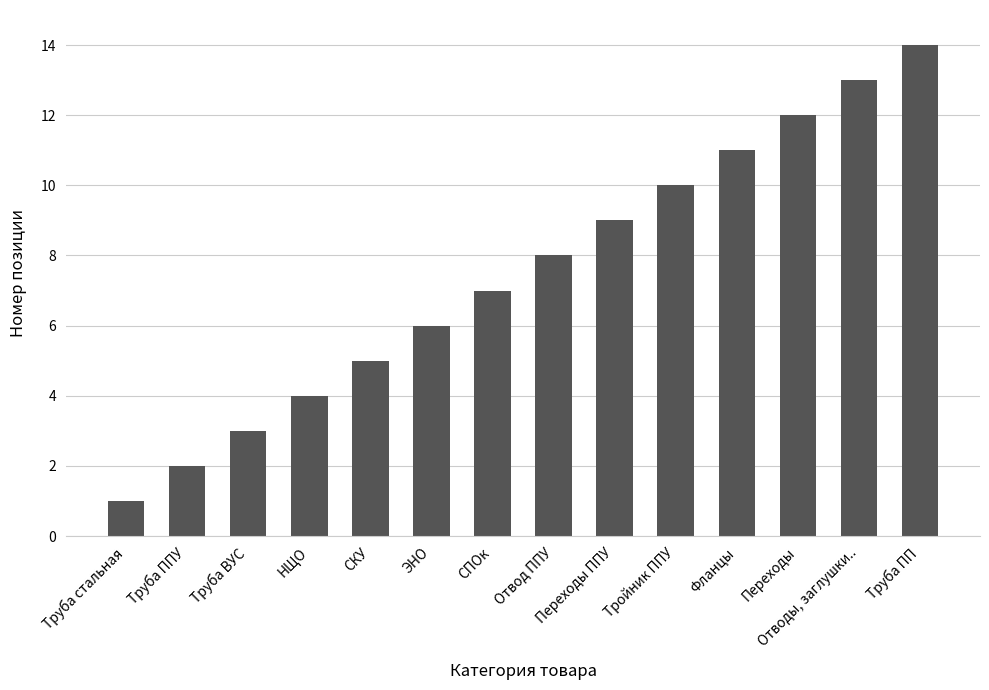

What is the label of the 2nd bar from the left?

Труба ППУ